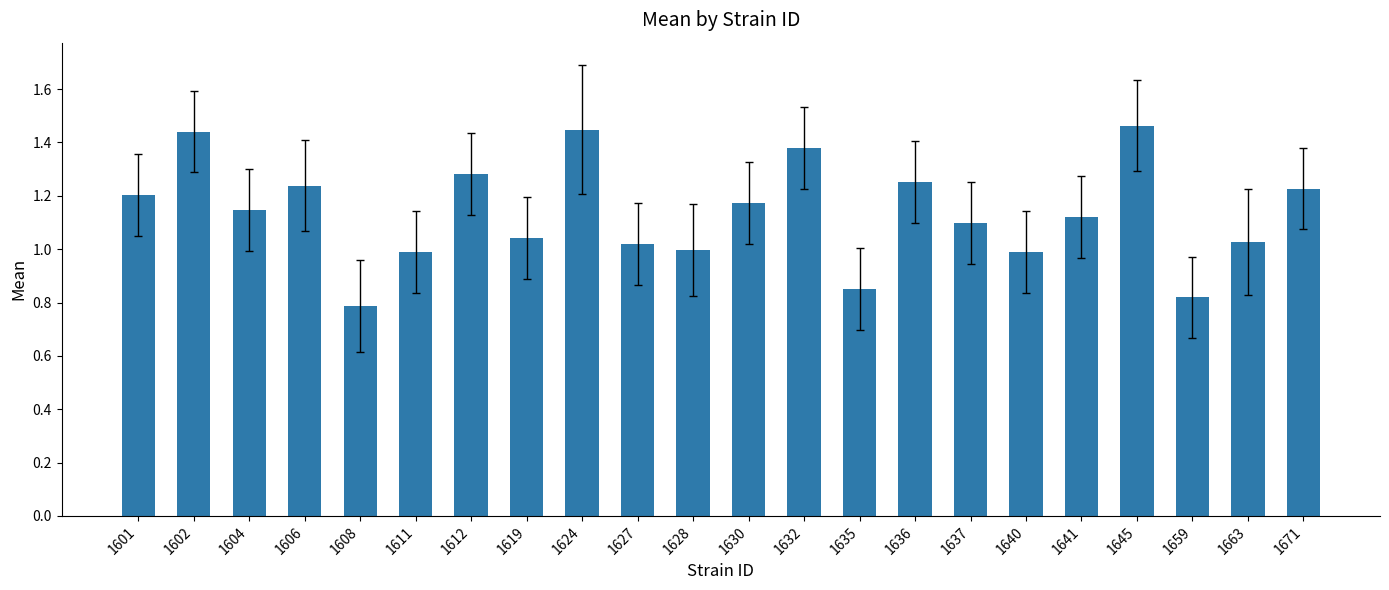

The chart shows a value of 1.0 at 1640. True or false?

True